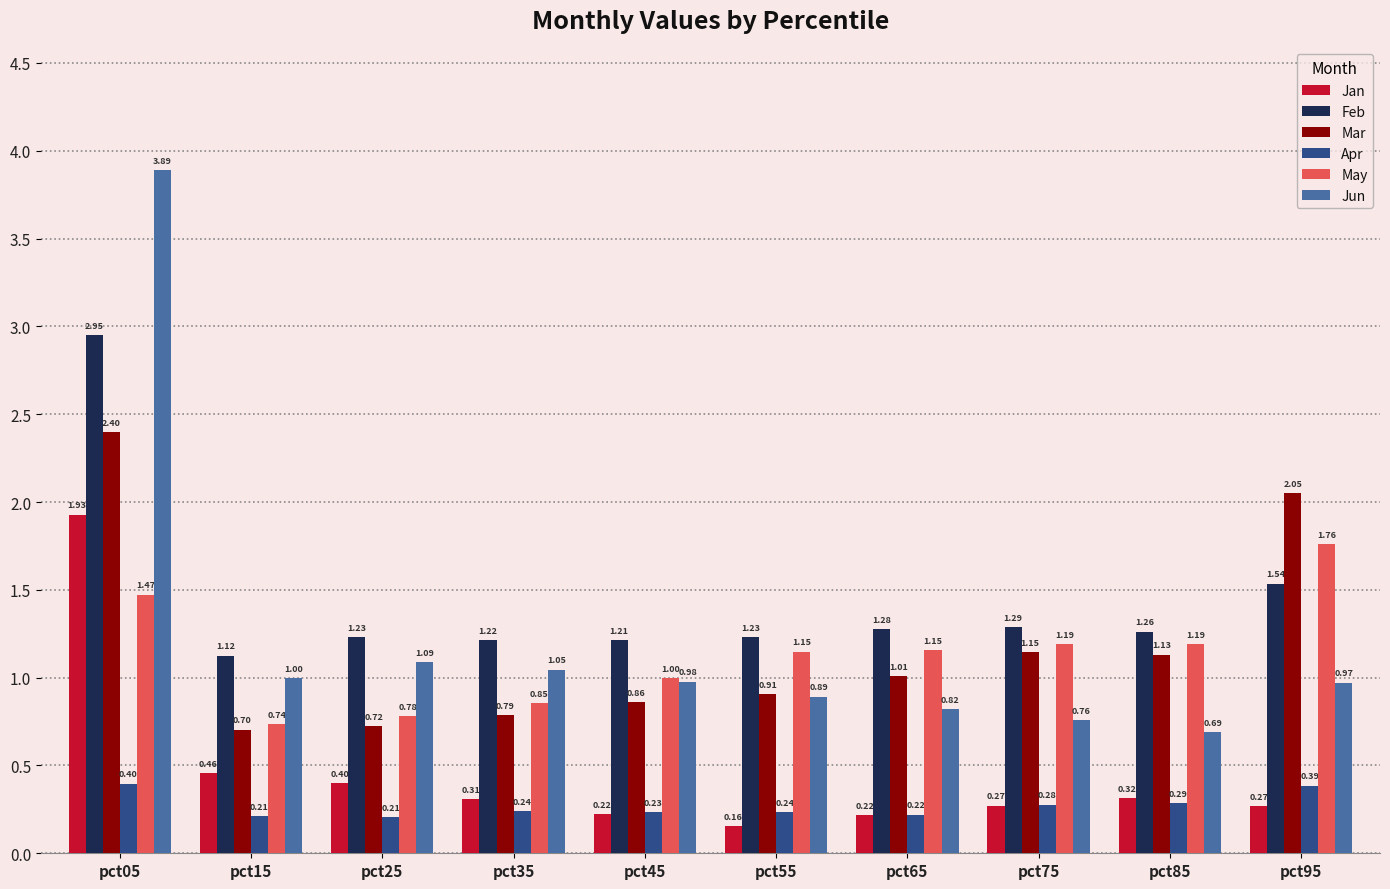

Which category has the highest value across all series?

pct05